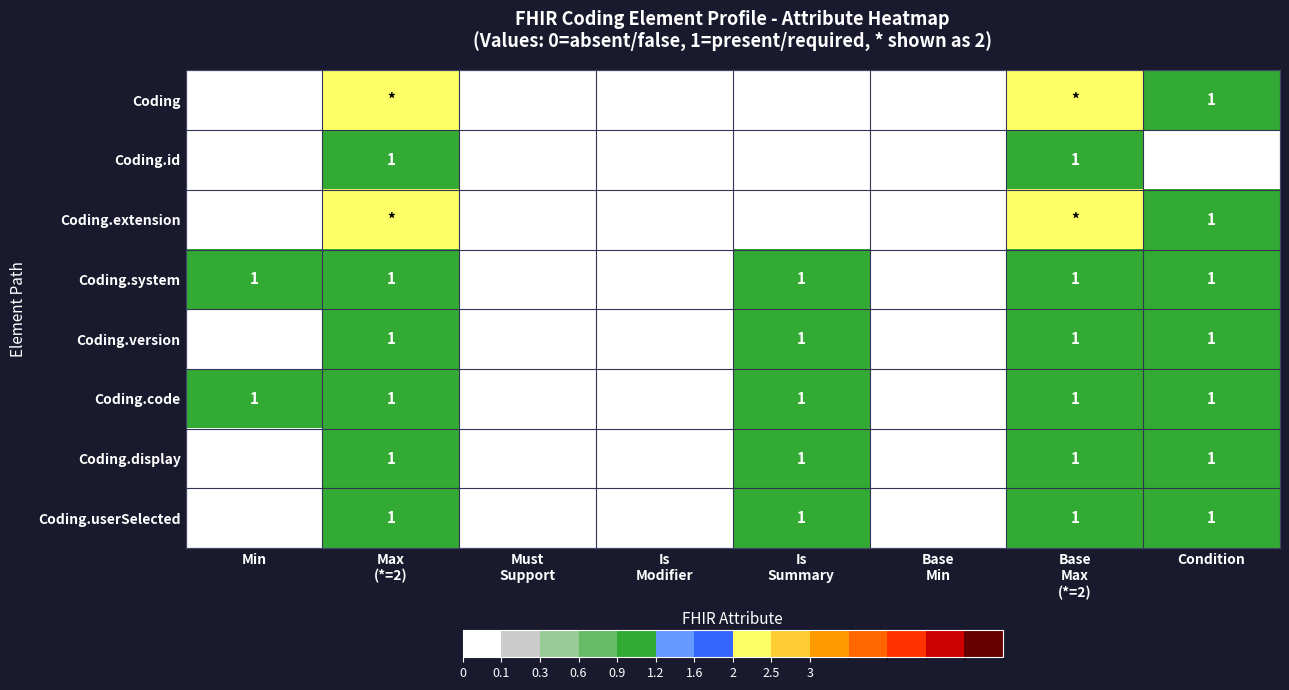

What is the sum of all Coding.version values?

4